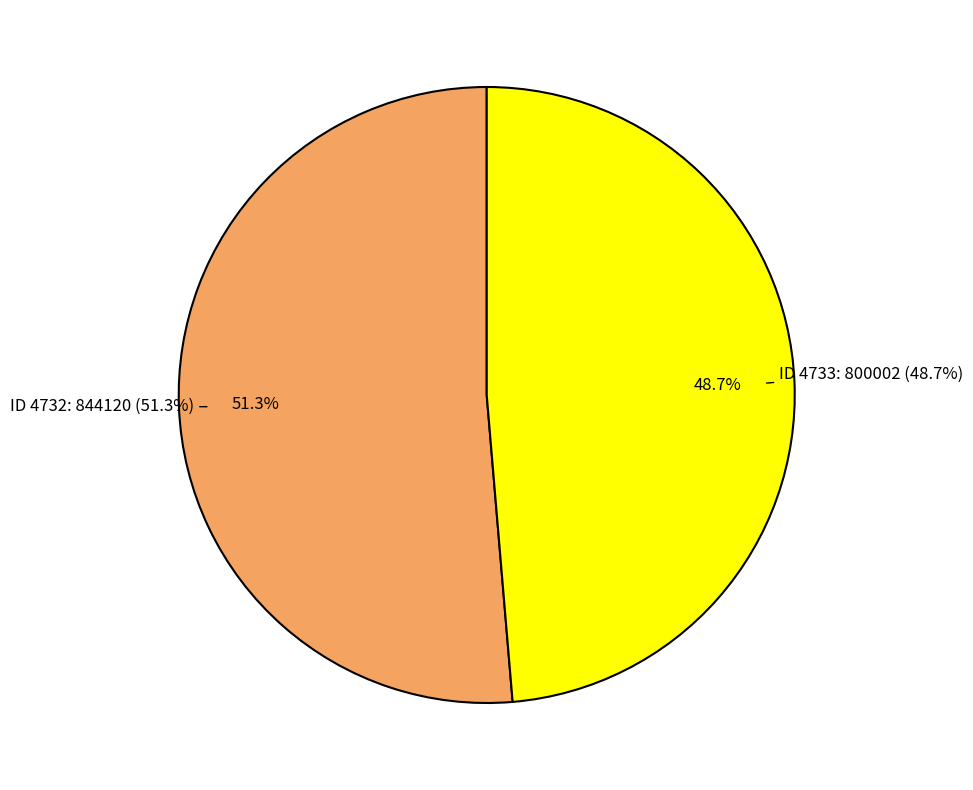

Count the number of slices in the pie.

2